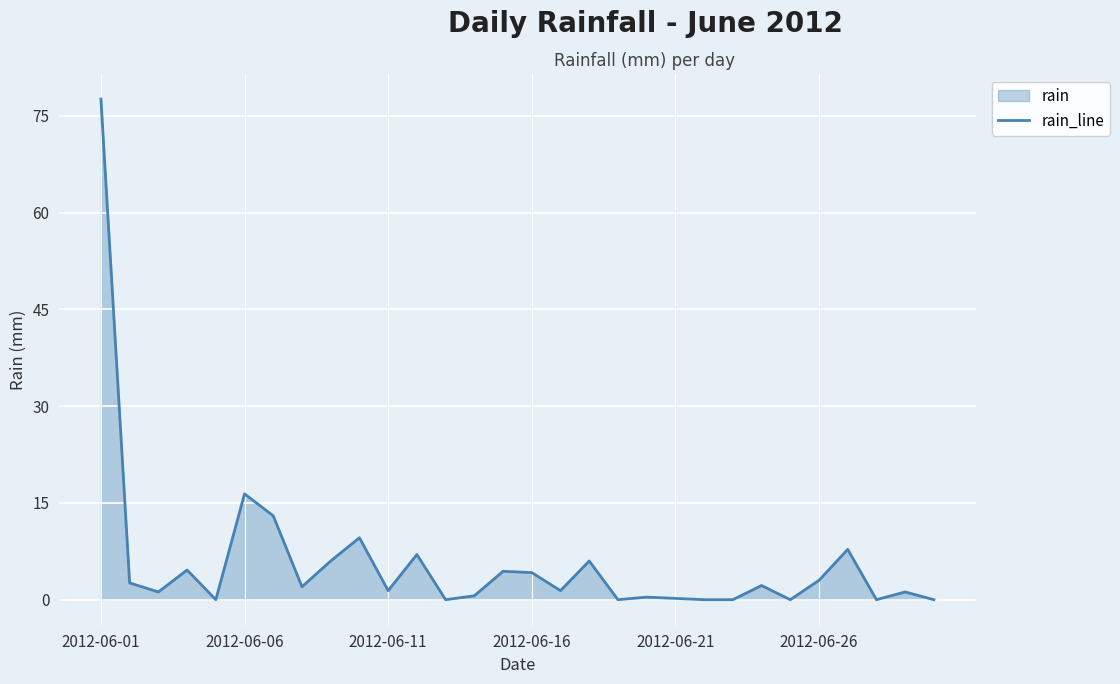

True or false: the data shows 15.3 at 9.

False